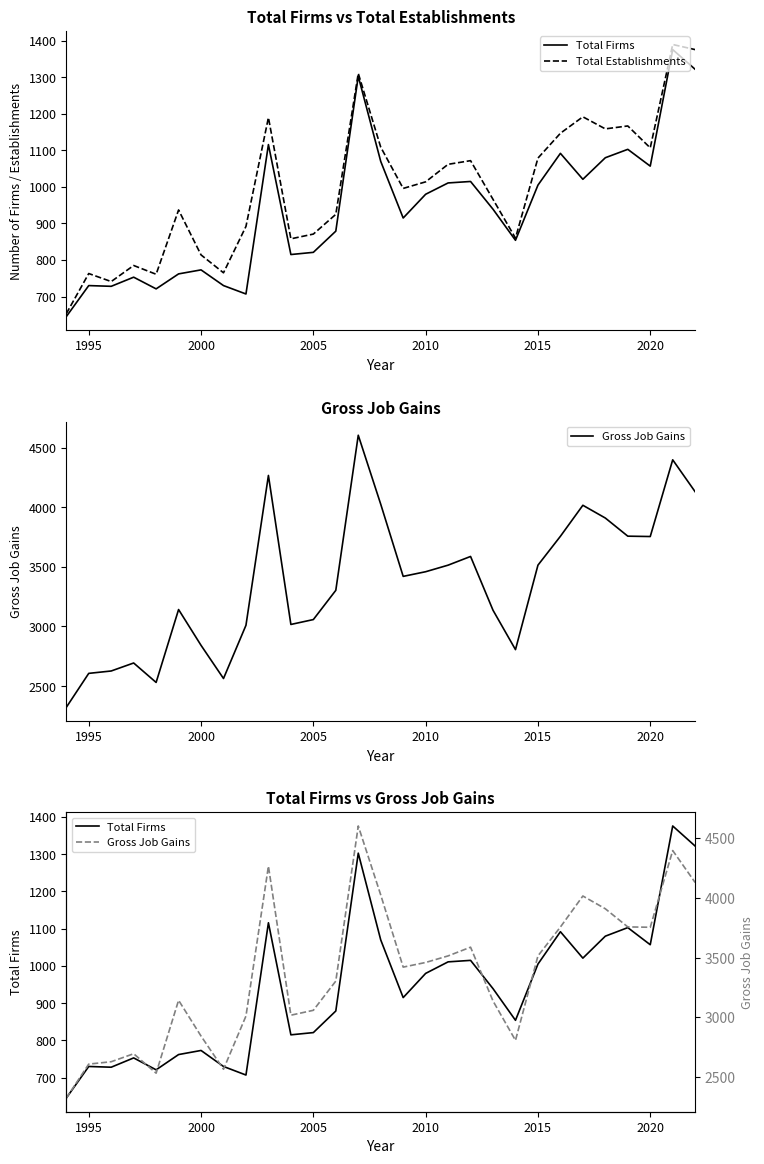

How many interior local valleys does the Gross Job Gains series have?

6